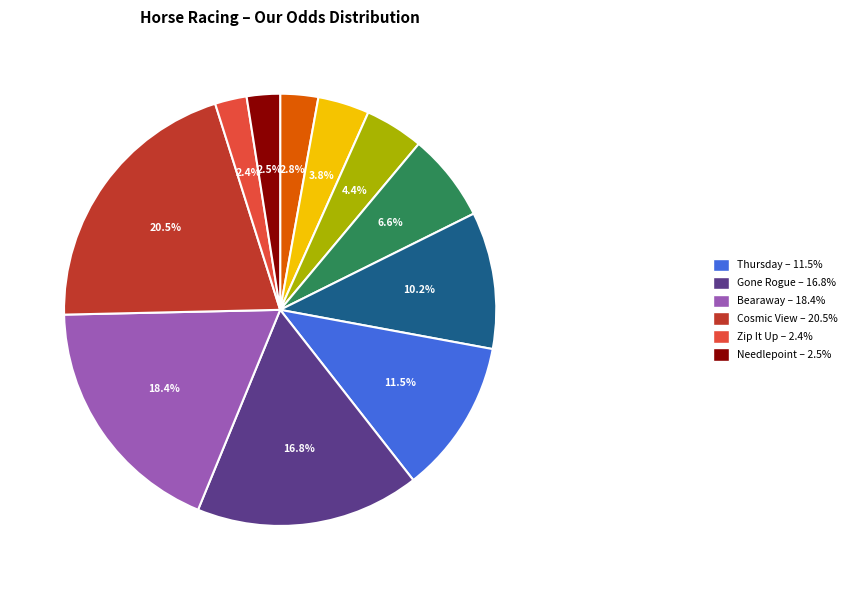

Is there any slice that represents more than half of the pie?

No